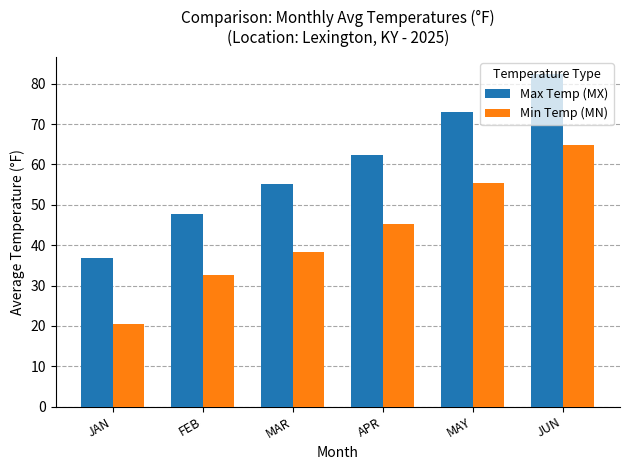

What are all the series names shown in the legend?

Max Temp (MX), Min Temp (MN)